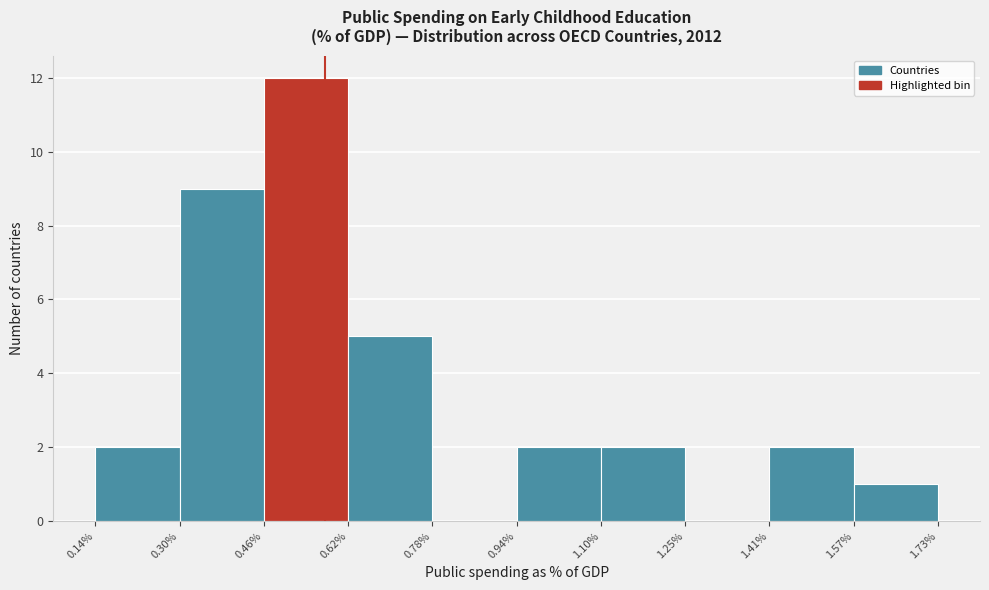

How tall is the bar that spans 0.94% to 1.10% on the x-axis? The values are not printed on the chart, so give them approximately, as read against the axis.

2